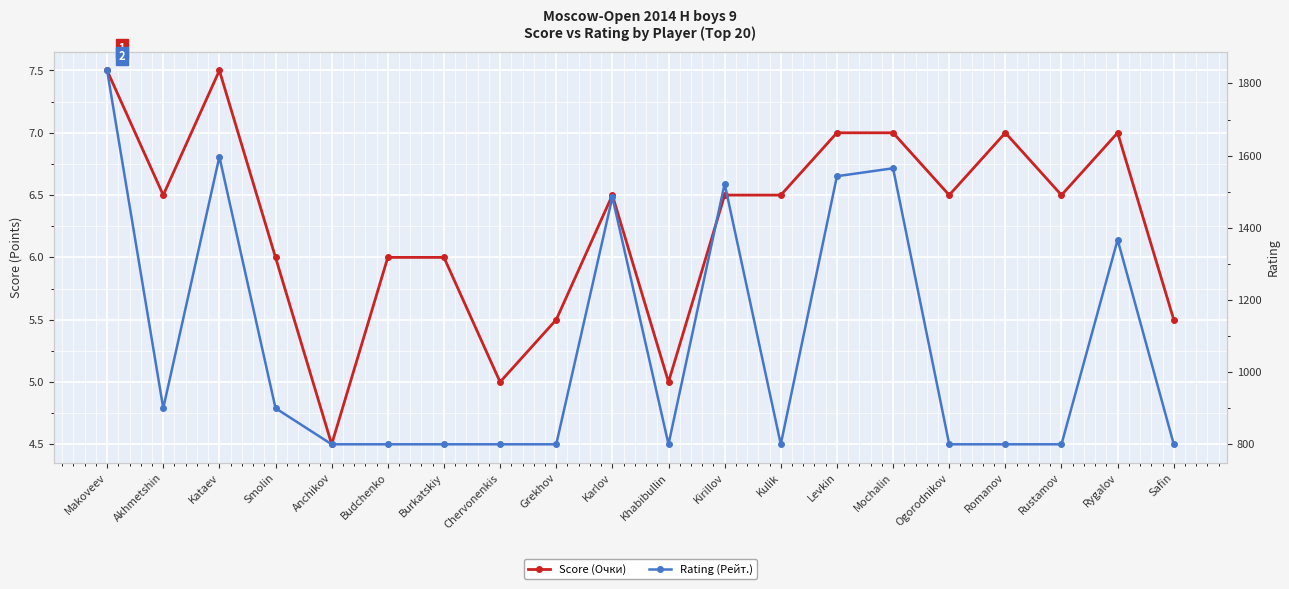

List the series in order of their overall mean, highest first.

Rating (Рейт.), Score (Очки)